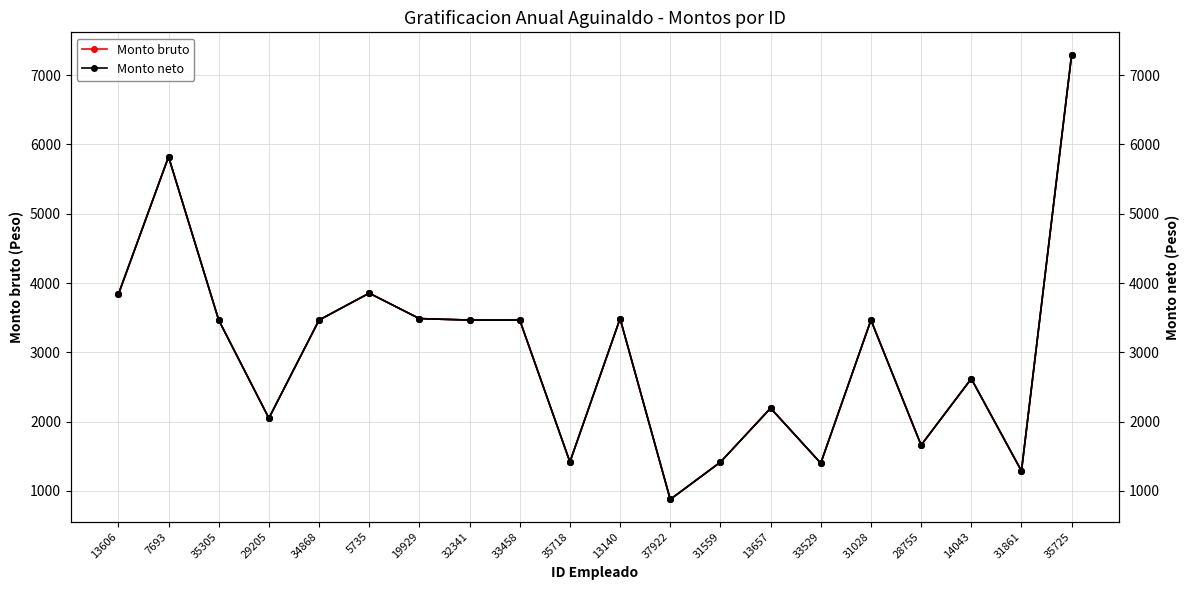

True or false: Monto bruto and Monto neto (right) cross at least once.

False